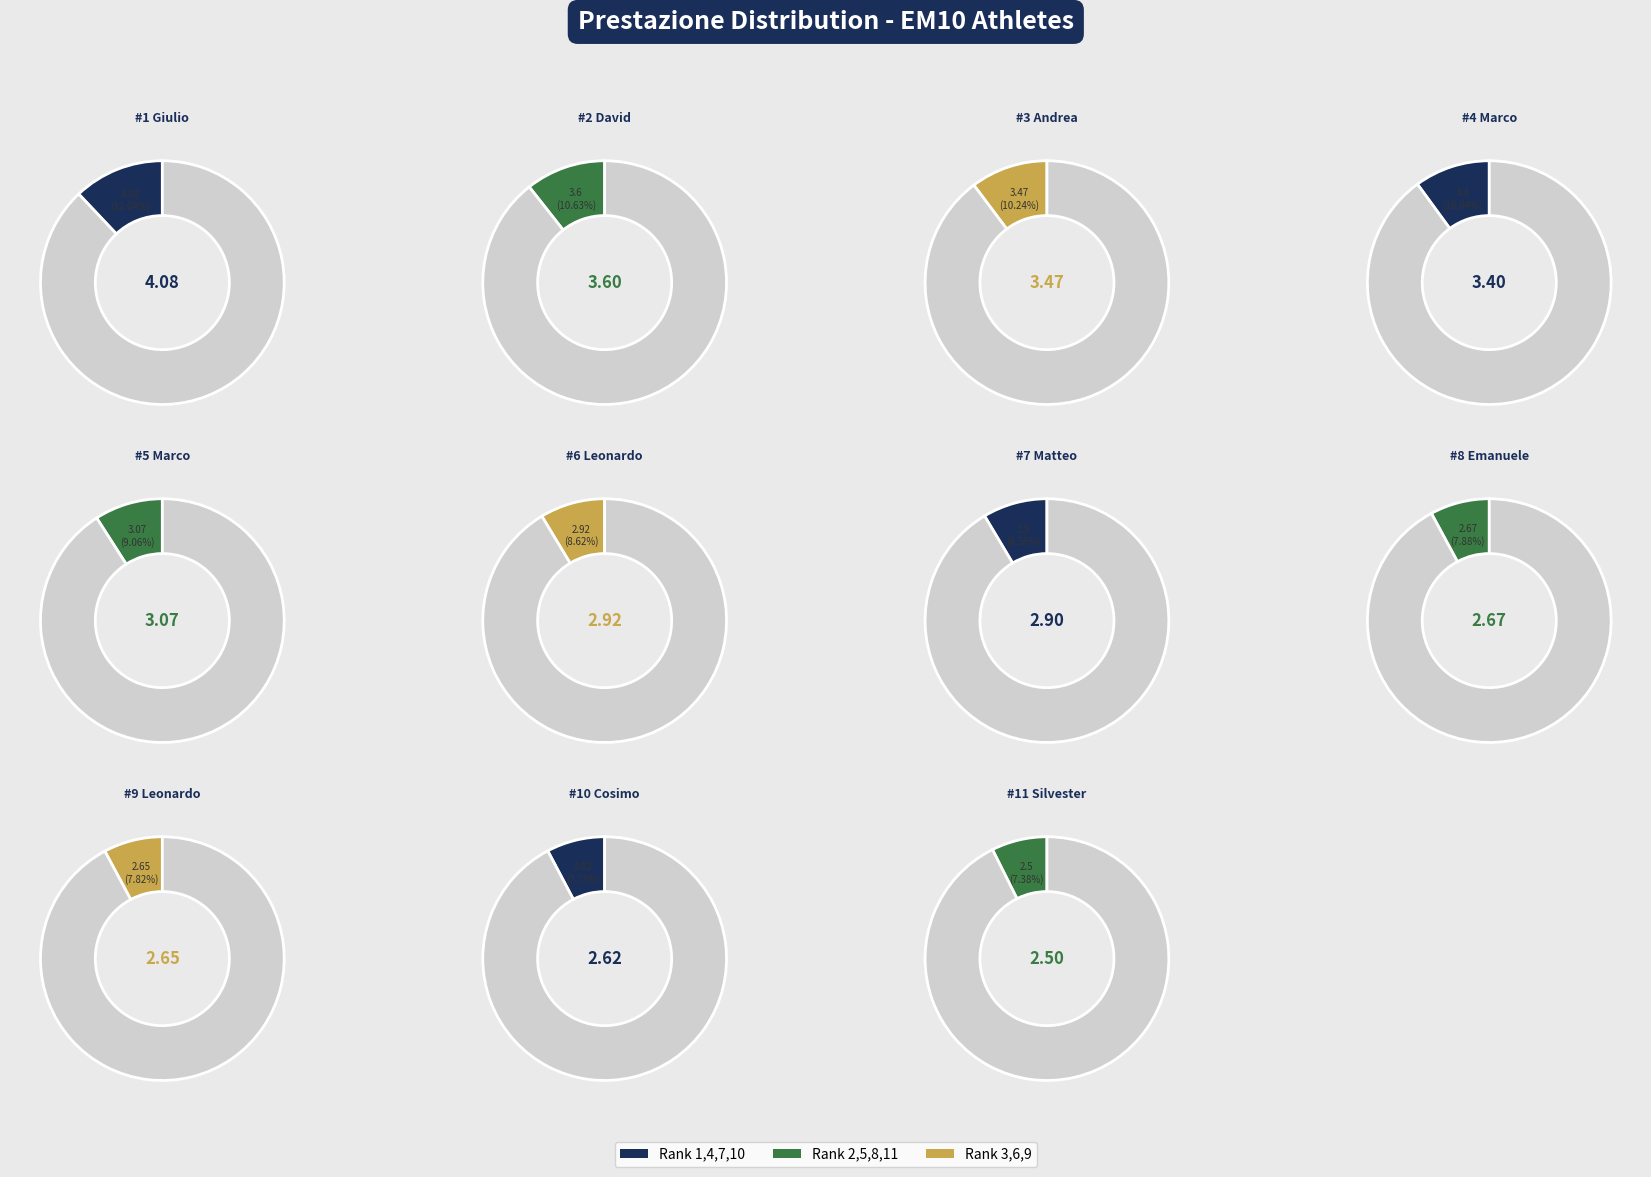

What is the total percentage of BOLONDI Matteo and CAMPIONE Emanuele?

16.4%